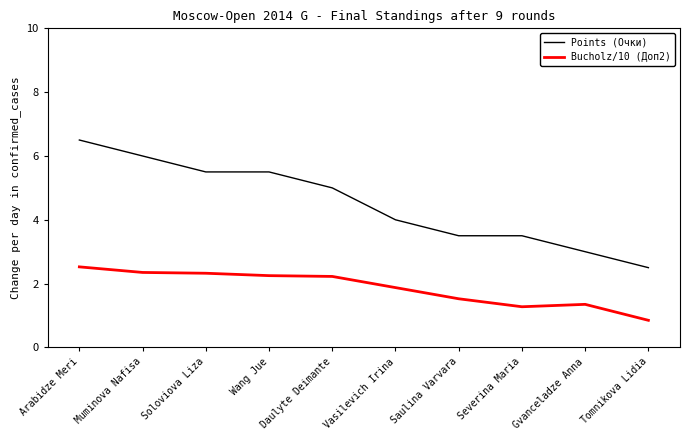

The value of Points (Очки) at Vasilevich Irina is 4.0. True or false?

True